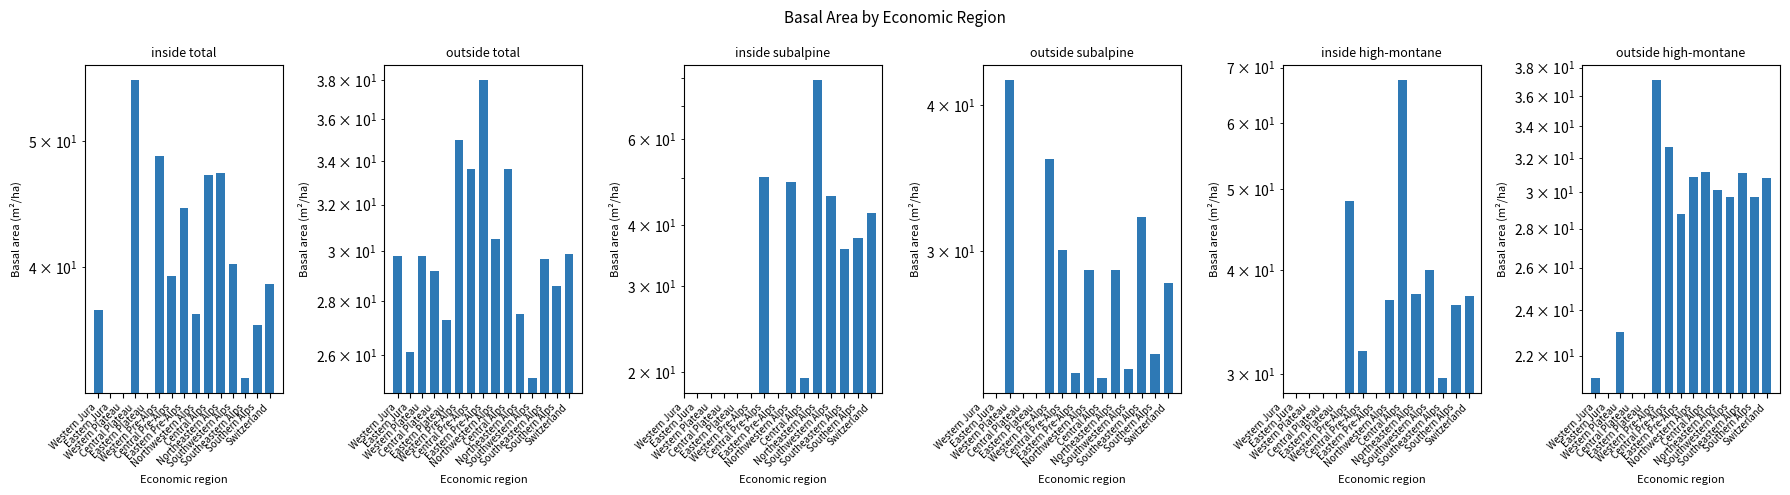

Where does the outside total series first go above 29?

Western Jura